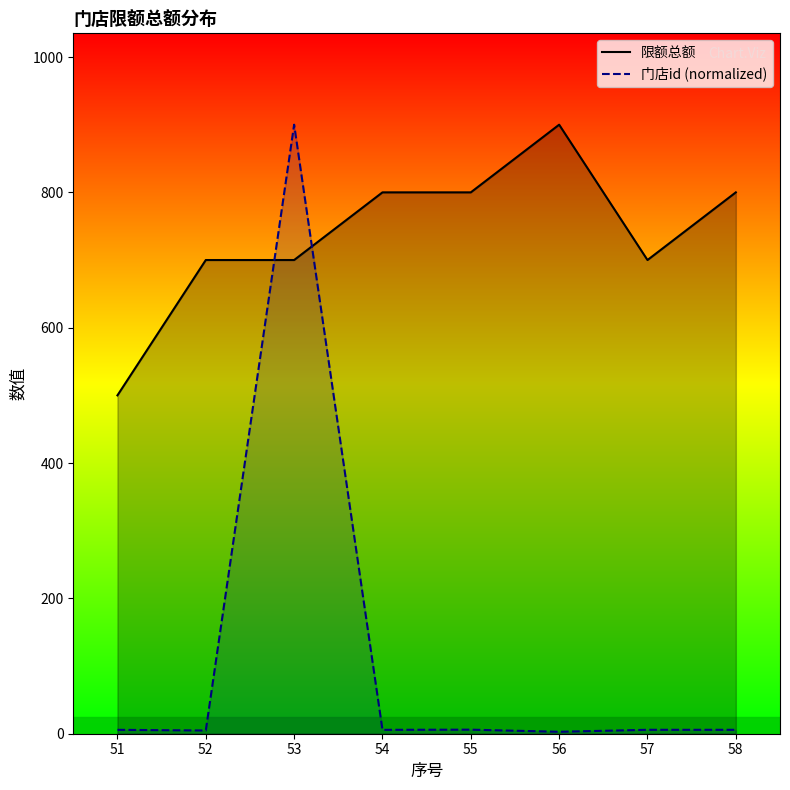

Where do 门店id (normalized) and 限额总额 first cross each other?

52 and 53